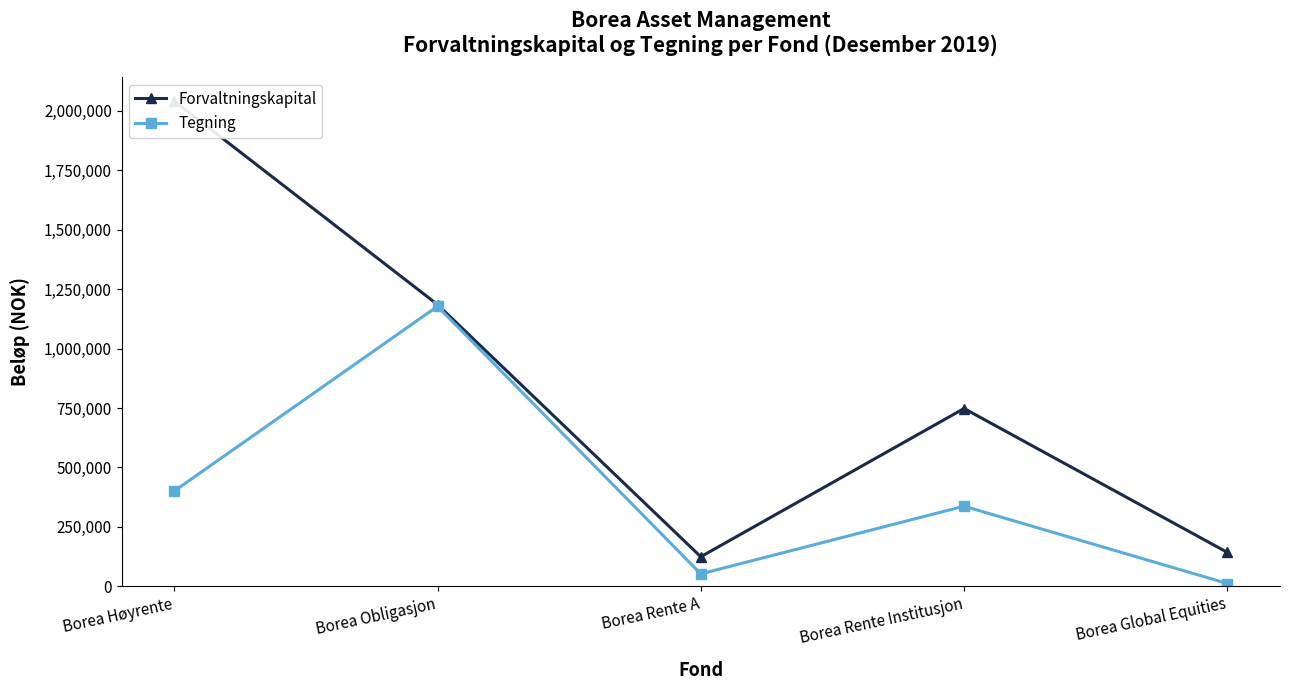

What is the maximum value for Forvaltningskapital?

2041815